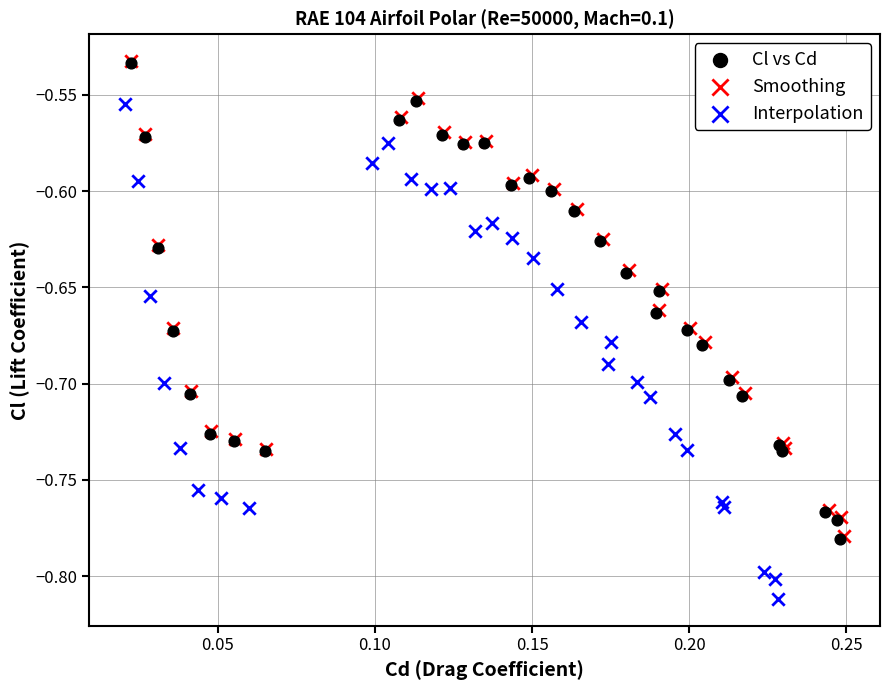

Which series has the largest Y range (max minus min)?

Interpolation